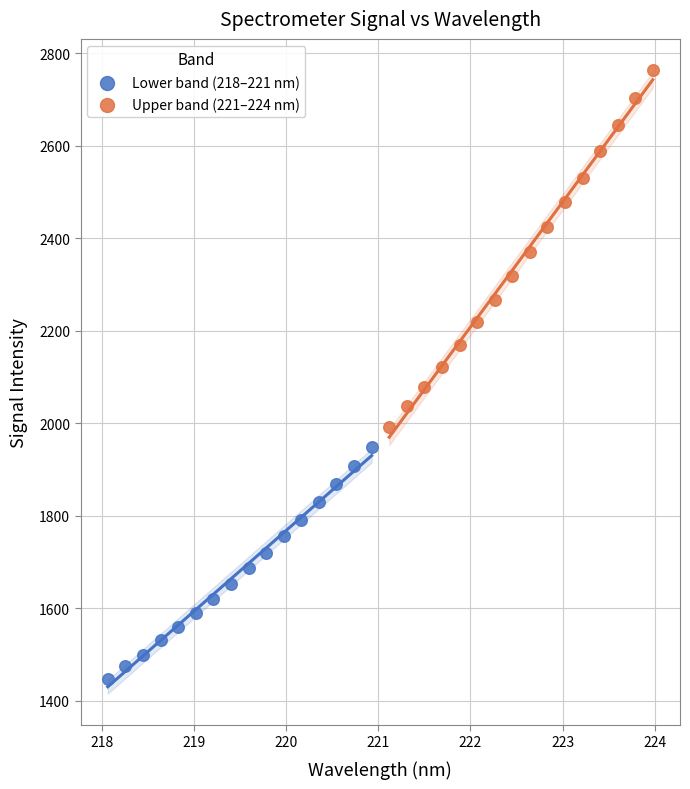

Which series contains the highest Y value?

Upper band (221–224 nm)